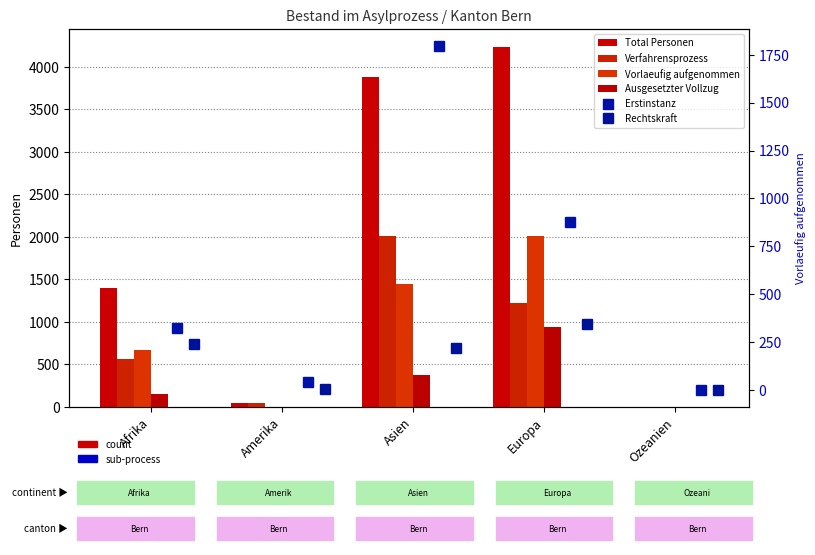

What value does the Verfahrensprozess series have at Europa, to the nearest 10?

1220